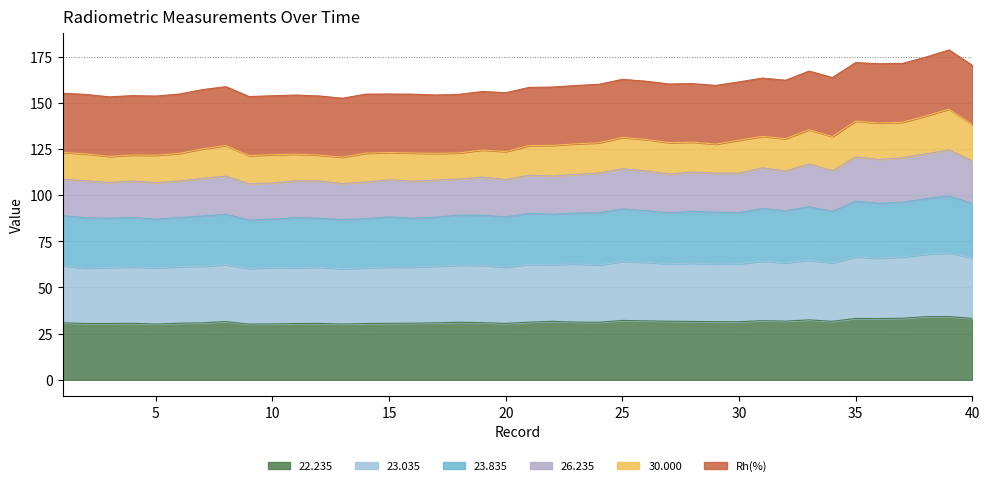

What is the maximum value for 22.235?

34.2